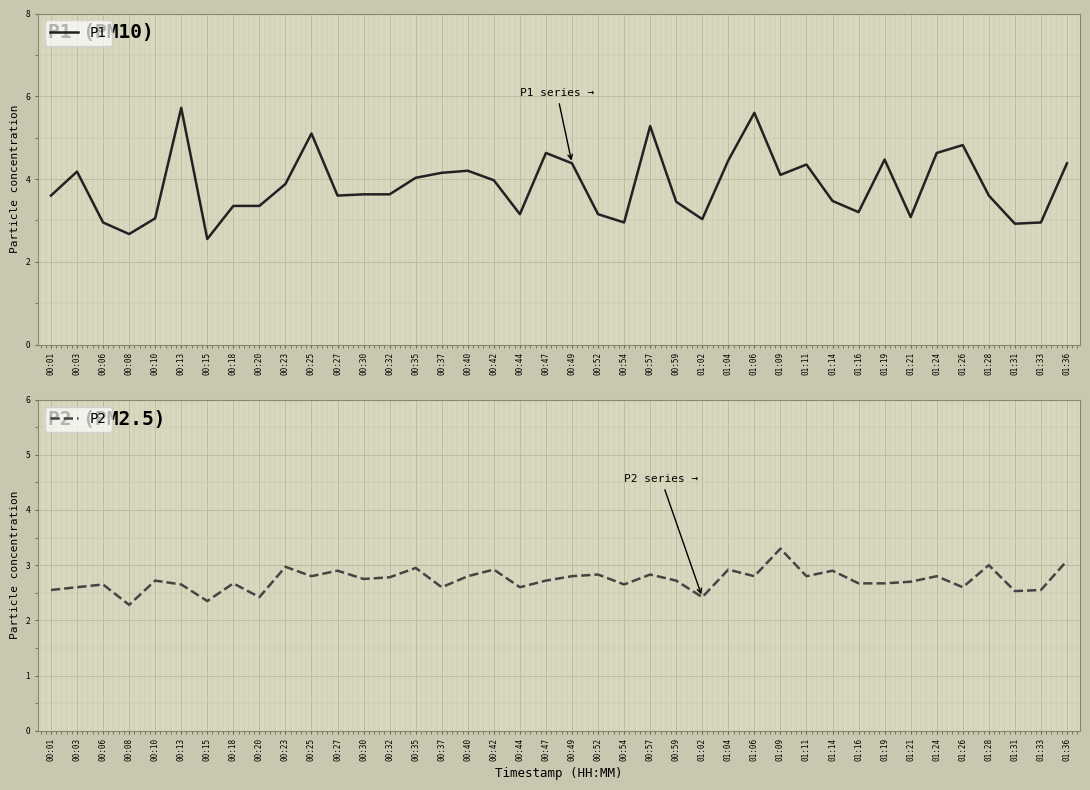

Is it true that P1 equals 4.2 at 00:40?

True